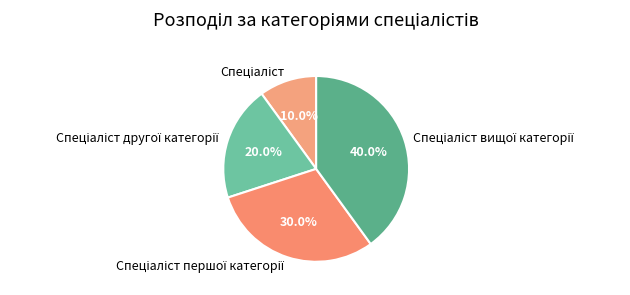

Is there a majority slice in this chart?

No